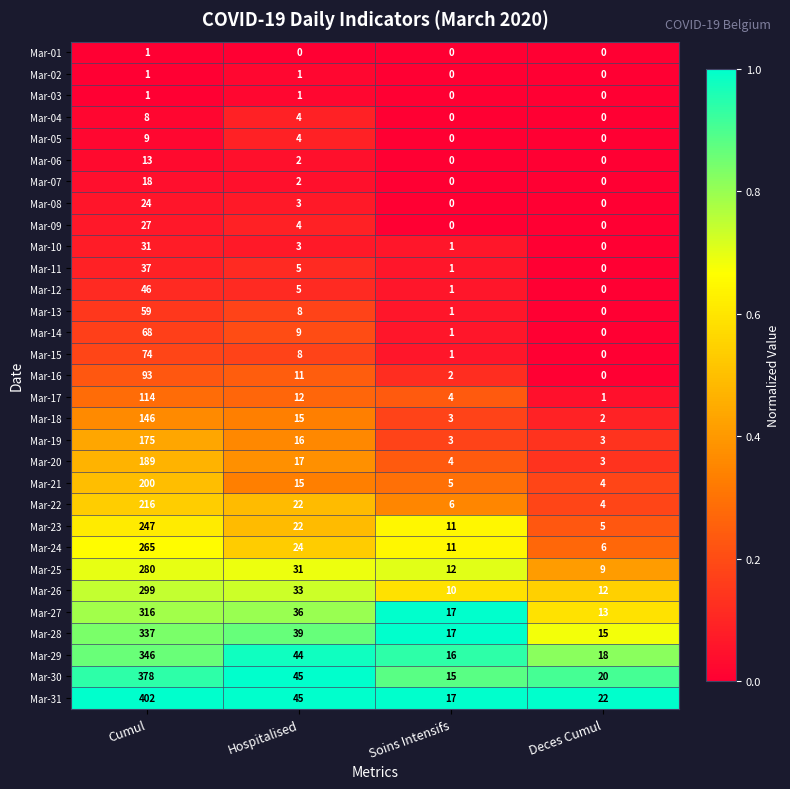

Which series has the largest range (max minus min)?

Mar-31